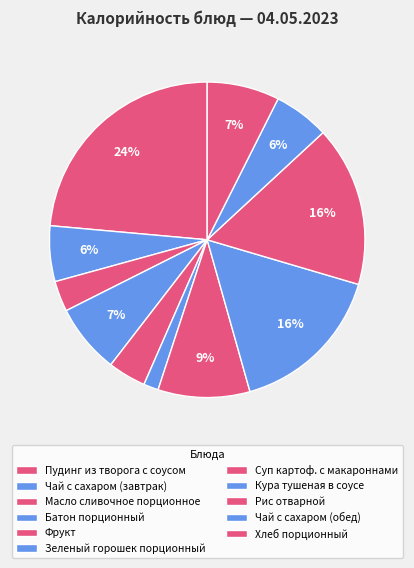

How many segments does this pie chart have?

11